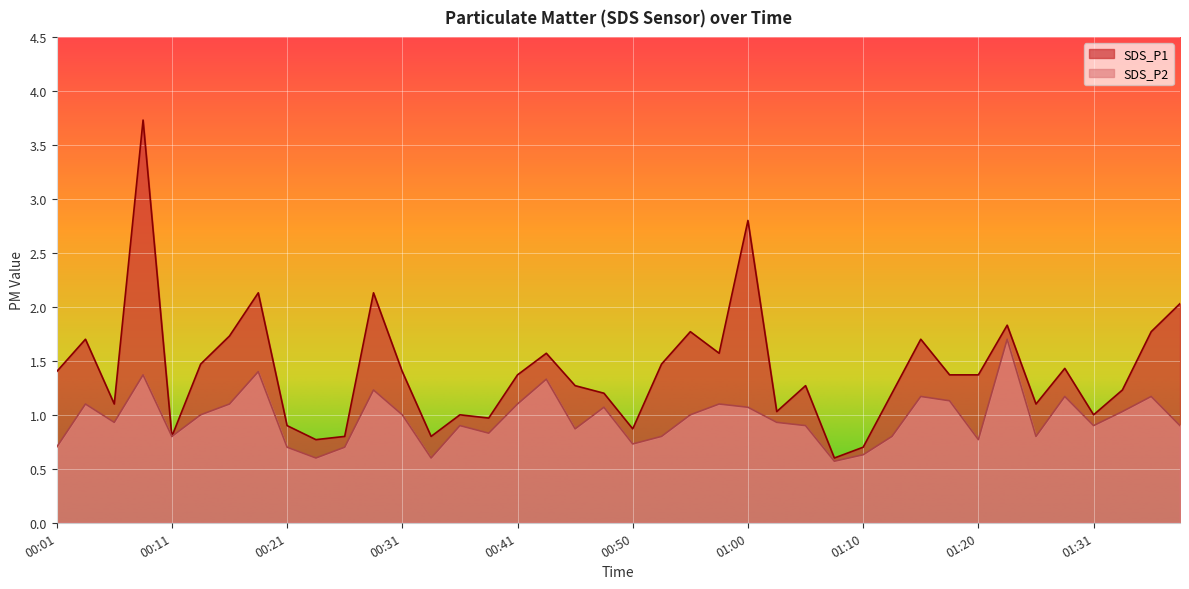

Reading left to right, list all the values displayed in this chart.

SDS_P1: 00:01=1.4	00:04=1.7	00:06=1.1	00:09=3.7	00:11=0.8	00:14=1.5	00:16=1.7	00:18=2.1	00:21=0.9	00:23=0.8	00:26=0.8	00:28=2.1	00:31=1.4	00:33=0.8	00:36=1.0	00:38=1.0	00:41=1.4	00:43=1.6	00:45=1.3	00:48=1.2	00:50=0.9	00:53=1.5	00:55=1.8	00:58=1.6	01:00=2.8	01:03=1.0	01:05=1.3	01:08=0.6	01:10=0.7	01:13=1.2	01:15=1.7	01:18=1.4	01:20=1.4	01:23=1.8	01:26=1.1	01:28=1.4	01:31=1.0	01:33=1.2	01:35=1.8	01:38=2.0
SDS_P2: 00:01=0.7	00:04=1.1	00:06=0.9	00:09=1.4	00:11=0.8	00:14=1.0	00:16=1.1	00:18=1.4	00:21=0.7	00:23=0.6	00:26=0.7	00:28=1.2	00:31=1.0	00:33=0.6	00:36=0.9	00:38=0.8	00:41=1.1	00:43=1.3	00:45=0.9	00:48=1.1	00:50=0.7	00:53=0.8	00:55=1.0	00:58=1.1	01:00=1.1	01:03=0.9	01:05=0.9	01:08=0.6	01:10=0.6	01:13=0.8	01:15=1.2	01:18=1.1	01:20=0.8	01:23=1.7	01:26=0.8	01:28=1.2	01:31=0.9	01:33=1.0	01:35=1.2	01:38=0.9